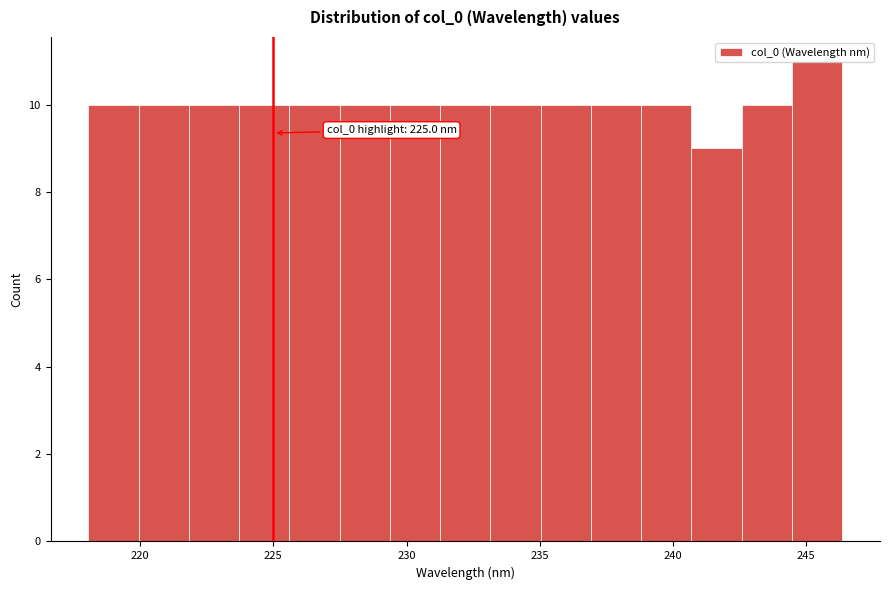

Read against the x-axis, roughly where is the centre of the tallest bar?

245.5